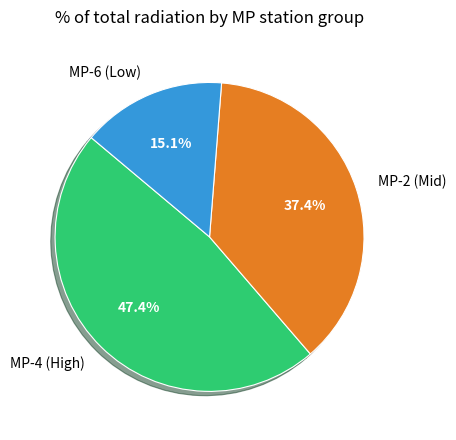

Which category has the smallest portion of the pie?

MP-6 (Low)